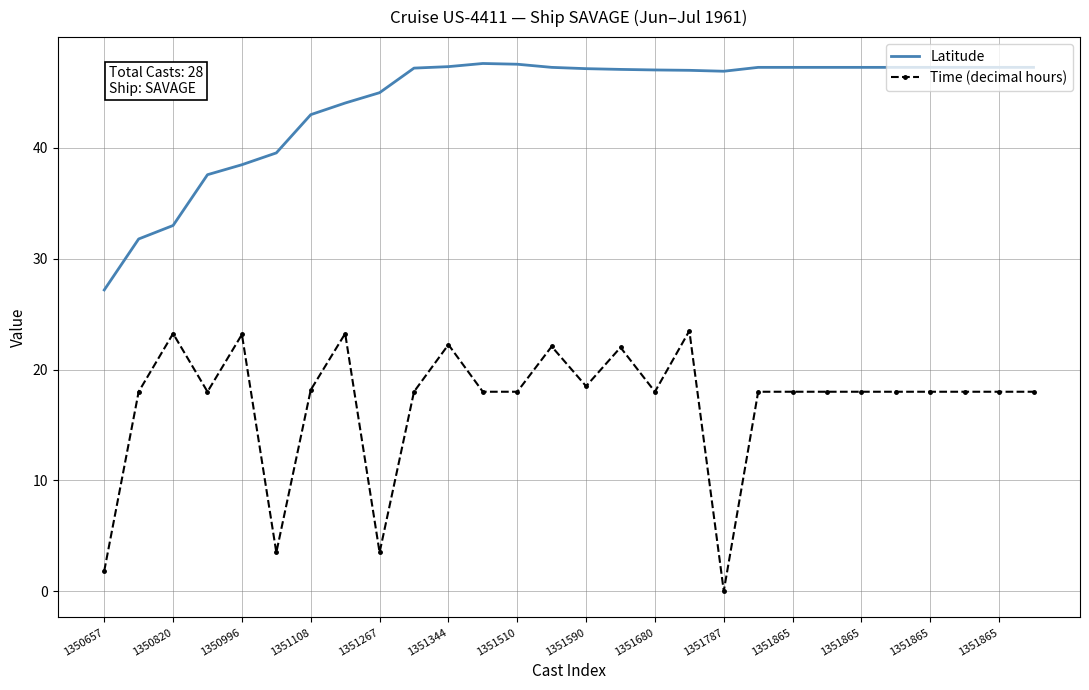

Which series has the largest total across all categories?

Latitude